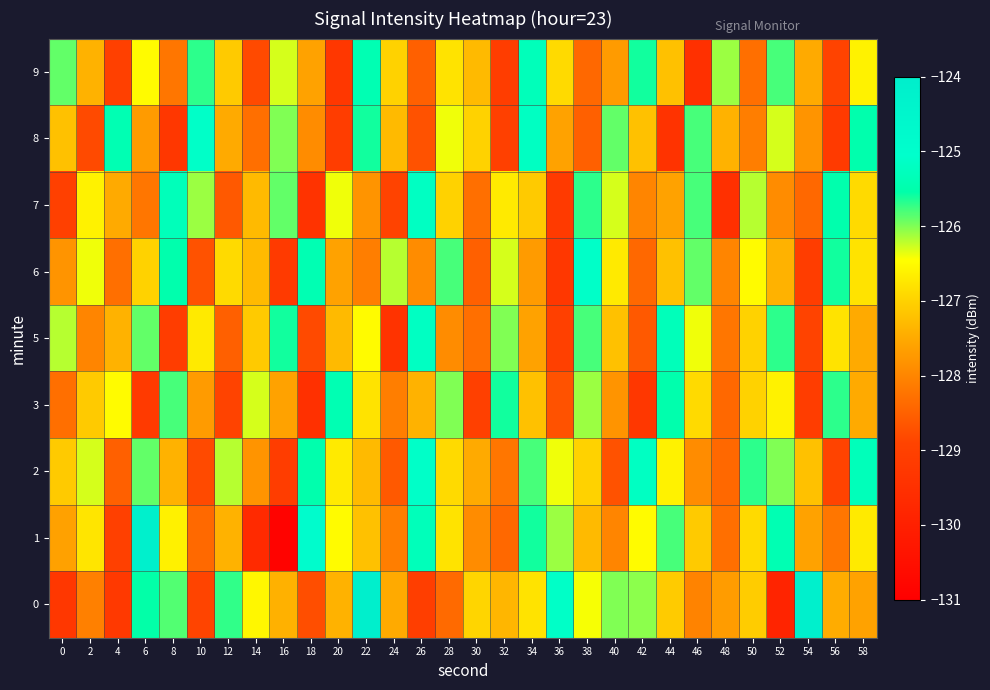

Reading left to right, list all the values displayed in this chart.

0: 0=-129.3	2=-128.1	4=-129.2	6=-125.6	8=-125.8	10=-128.9	12=-125.7	14=-126.5	16=-127.4	18=-128.8	20=-127.4	22=-124.1	24=-127.5	26=-129.1	28=-128.4	30=-127.0	32=-127.3	34=-126.8	36=-125.1	38=-126.4	40=-126.0	42=-126.0	44=-127.1	46=-128.0	48=-127.7	50=-127.1	52=-129.9	54=-124.2	56=-127.5	58=-127.6
1: 0=-127.6	2=-126.8	4=-129.0	6=-124.2	8=-126.6	10=-128.4	12=-127.4	14=-129.7	16=-130.9	18=-124.9	20=-126.5	22=-127.2	24=-128.1	26=-125.3	28=-126.8	30=-127.9	32=-128.4	34=-125.6	36=-126.1	38=-127.3	40=-128.0	42=-126.5	44=-125.8	46=-127.1	48=-128.3	50=-126.9	52=-125.4	54=-127.6	56=-128.2	58=-126.7
2: 0=-127.1	2=-126.3	4=-128.5	6=-125.9	8=-127.4	10=-128.8	12=-126.2	14=-127.8	16=-129.1	18=-125.5	20=-126.7	22=-127.3	24=-128.6	26=-125.1	28=-126.9	30=-127.5	32=-128.2	34=-125.8	36=-126.4	38=-127.0	40=-128.7	42=-125.2	44=-126.6	46=-127.9	48=-128.4	50=-125.7	52=-126.0	54=-127.2	56=-128.9	58=-125.3
3: 0=-128.3	2=-127.1	4=-126.5	6=-129.2	8=-125.8	10=-127.7	12=-128.9	14=-126.3	16=-127.6	18=-129.5	20=-125.4	22=-126.8	24=-128.1	26=-127.4	28=-126.0	30=-129.0	32=-125.6	34=-127.2	36=-128.7	38=-126.1	40=-127.8	42=-129.3	44=-125.5	46=-126.9	48=-128.4	50=-127.0	52=-126.6	54=-129.1	56=-125.7	58=-127.5
5: 0=-126.2	2=-128.0	4=-127.4	6=-125.9	8=-129.1	10=-126.7	12=-128.5	14=-127.1	16=-125.6	18=-128.8	20=-127.3	22=-126.5	24=-129.4	26=-125.2	28=-127.9	30=-128.3	32=-126.0	34=-127.6	36=-129.0	38=-125.8	40=-127.2	42=-128.6	44=-125.3	46=-126.4	48=-128.2	50=-127.0	52=-125.7	54=-128.9	56=-126.8	58=-127.5
6: 0=-127.8	2=-126.4	4=-128.3	6=-127.0	8=-125.5	10=-128.7	12=-126.9	14=-127.3	16=-129.2	18=-125.4	20=-127.6	22=-128.1	24=-126.2	26=-127.9	28=-125.8	30=-128.5	32=-126.3	34=-127.7	36=-129.3	38=-125.1	40=-126.7	42=-128.4	44=-127.2	46=-125.9	48=-128.0	50=-126.5	52=-127.4	54=-129.1	56=-125.6	58=-126.8
7: 0=-129.0	2=-126.6	4=-127.5	6=-128.2	8=-125.3	10=-126.1	12=-128.6	14=-127.3	16=-125.9	18=-129.4	20=-126.4	22=-127.8	24=-128.9	26=-125.2	28=-127.0	30=-128.3	32=-126.7	34=-127.1	36=-129.2	38=-125.7	40=-126.3	42=-128.0	44=-127.6	46=-125.8	48=-129.5	50=-126.2	52=-127.9	54=-128.4	56=-125.5	58=-126.9
8: 0=-127.2	2=-128.8	4=-125.4	6=-127.7	8=-129.3	10=-125.1	12=-127.5	14=-128.3	16=-126.0	18=-127.9	20=-129.1	22=-125.6	24=-127.3	26=-128.7	28=-126.4	30=-127.0	32=-129.0	34=-125.2	36=-127.6	38=-128.5	40=-125.9	42=-127.2	44=-129.4	46=-125.8	48=-127.4	50=-128.1	52=-126.3	54=-127.8	56=-129.2	58=-125.5
9: 0=-125.9	2=-127.4	4=-129.0	6=-126.5	8=-128.2	10=-125.7	12=-127.1	14=-128.8	16=-126.3	18=-127.6	20=-129.3	22=-125.4	24=-127.0	26=-128.5	28=-126.8	30=-127.3	32=-129.1	34=-125.3	36=-126.9	38=-128.4	40=-127.7	42=-125.6	44=-127.2	46=-129.5	48=-126.1	50=-128.3	52=-125.8	54=-127.5	56=-128.9	58=-126.6